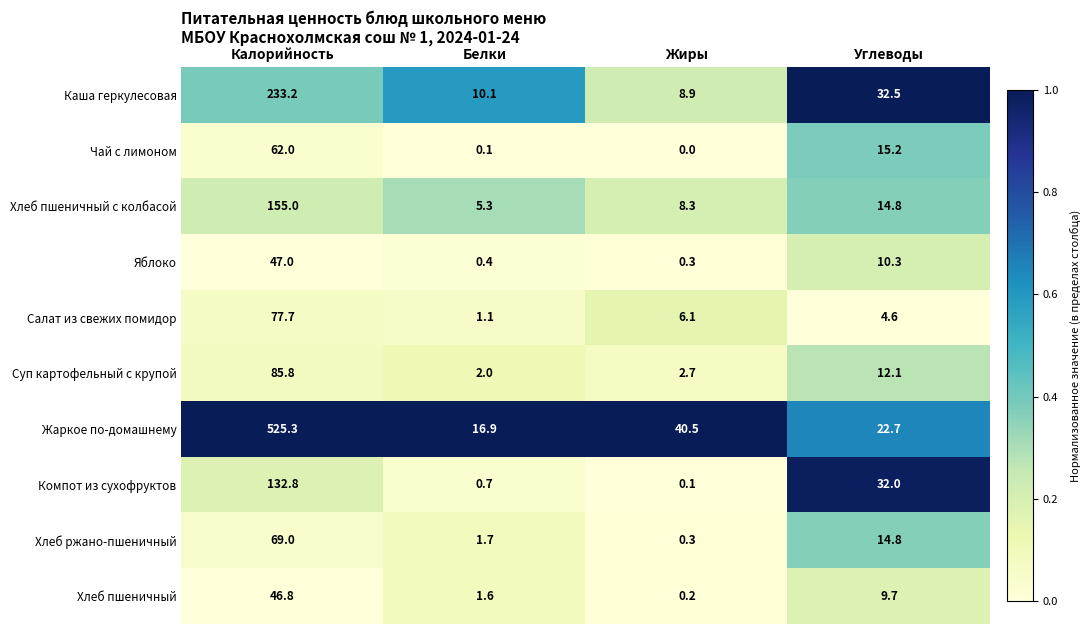

What is the maximum value for Хлеб пшеничный?

46.8